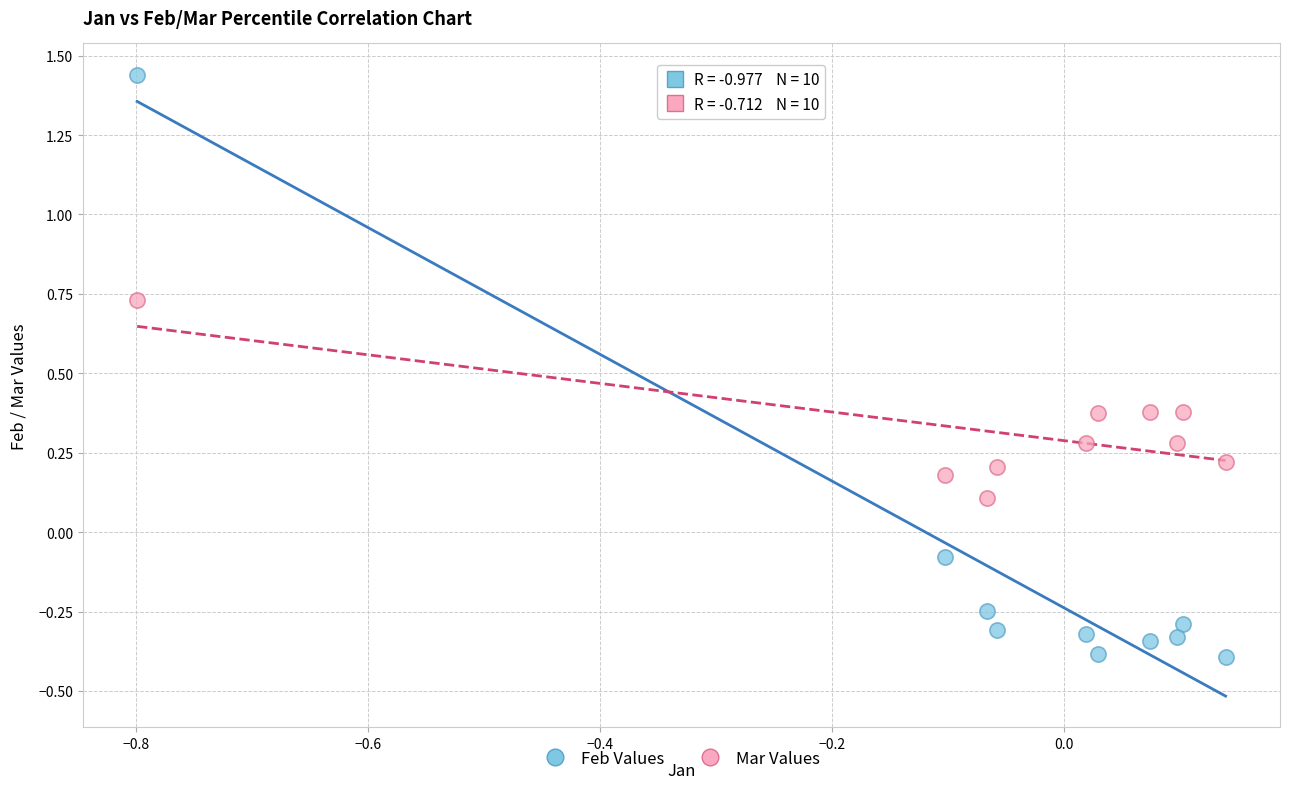

Which series reaches the minimum Y coordinate?

Feb Values